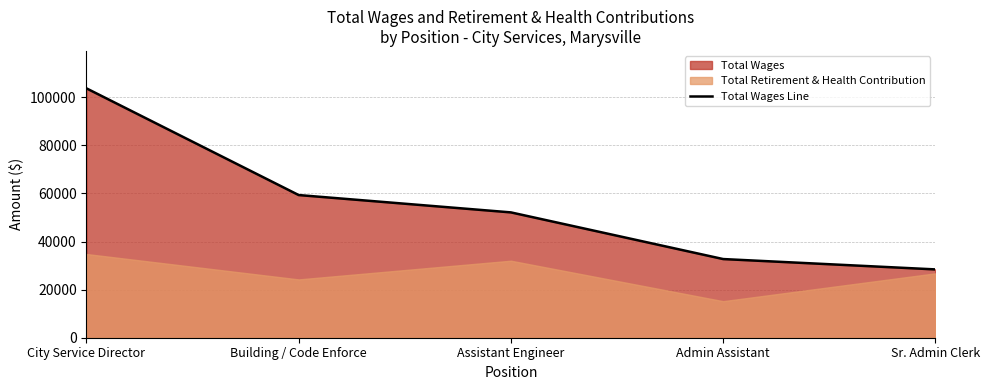

Reading right to left, extract all data points from this chart.

Sr. Admin Clerk=28420	Admin Assistant=32727	Assistant Engineer=52138	Building / Code Enforce=59348	City Service Director=103738